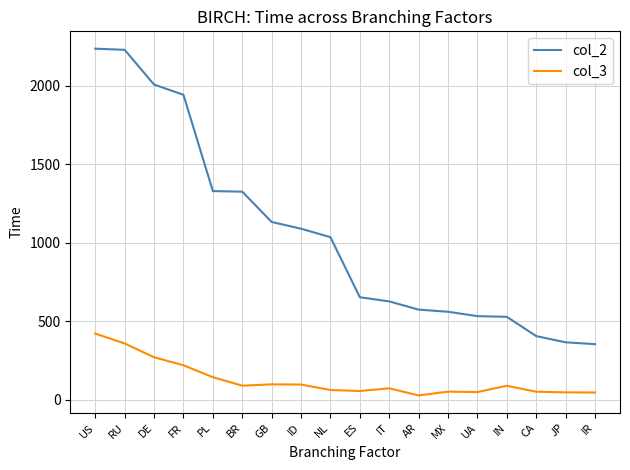

What is the smallest value displayed?

27.9